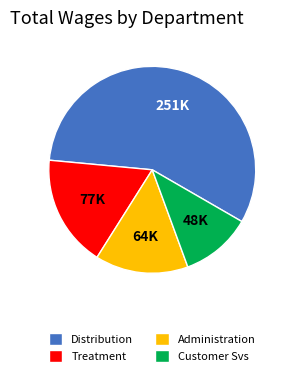

Rank the categories by value from highest to lowest.

Distribution, Treatment, Administration, Customer Svs